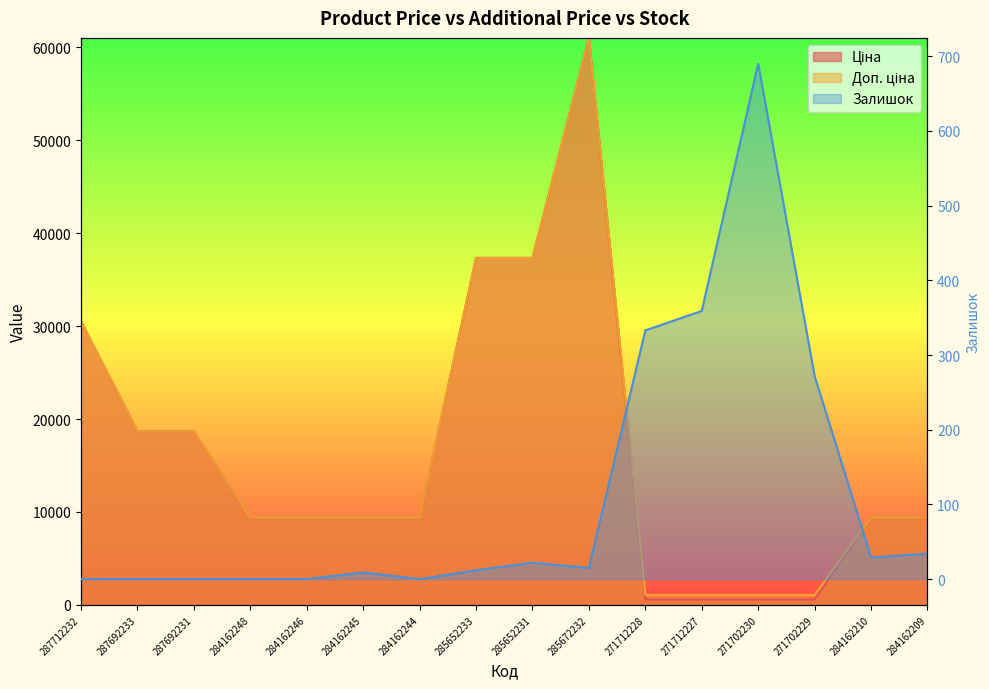

Rank the series by their maximum value, from lowest to highest.

Залишок, Ціна, Доп. ціна